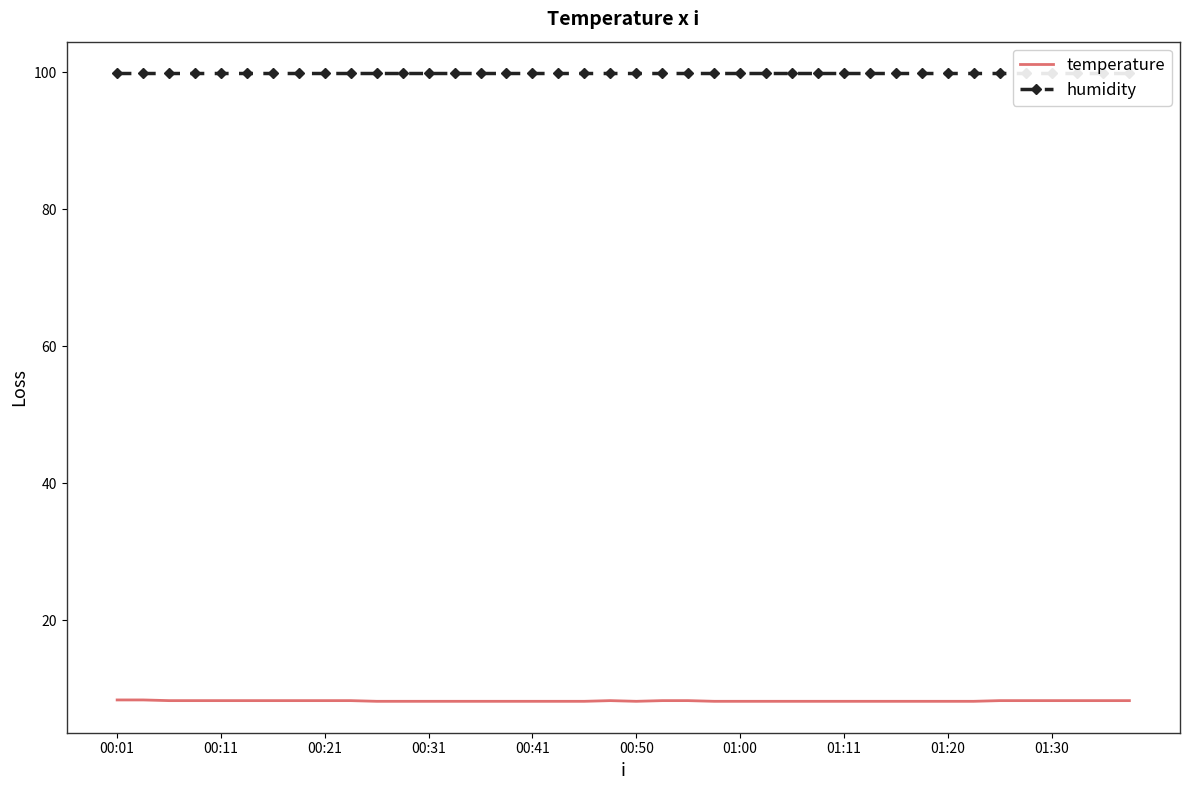

The value of temperature at 01:30 is 8.3. True or false?

True